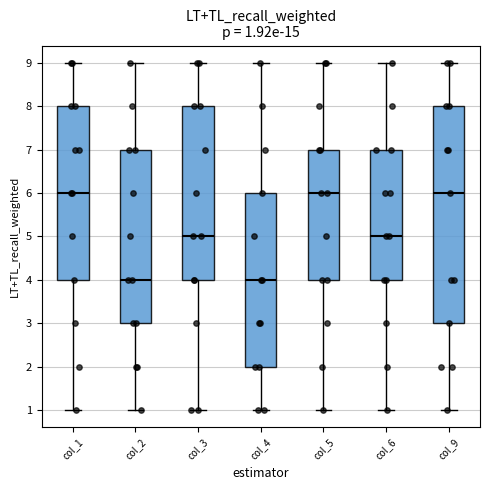

Comparing the boxes themselves (not the whiskers), which one is the tallest?

col_9